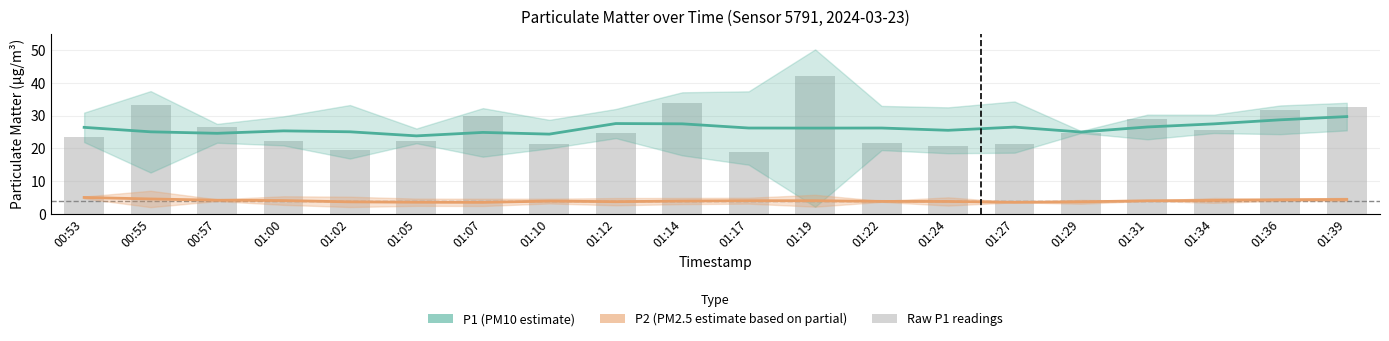

Rank the categories by value from highest to lowest.

01:19, 01:14, 00:55, 01:39, 01:36, 01:07, 01:31, 00:57, 01:34, 01:29, 01:12, 00:53, 01:00, 01:05, 01:22, 01:10, 01:27, 01:24, 01:02, 01:17